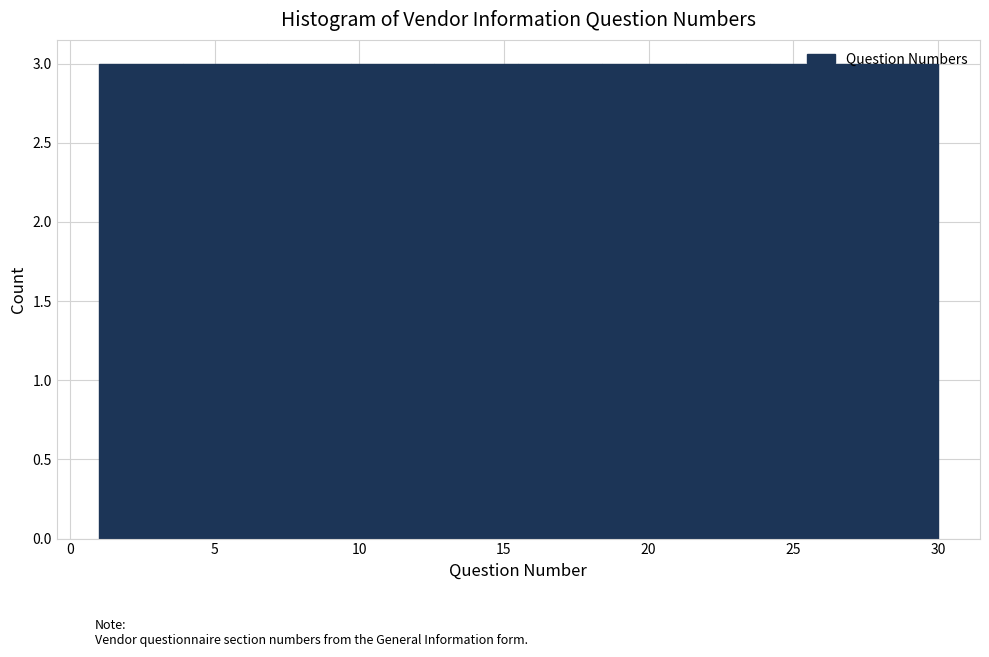

Reading left to right, transcribe this chart: for each bar, give the range it covers on the x-axis and its height. Neither the bar edges nor the heights are printed on the chart, so give them approximately, as read against the axes.

1.0 to 3.9: 3
3.9 to 6.8: 3
6.8 to 9.7: 3
9.7 to 12.6: 3
12.6 to 15.5: 3
15.5 to 18.4: 3
18.4 to 21.3: 3
21.3 to 24.2: 3
24.2 to 27.1: 3
27.1 to 30.0: 3